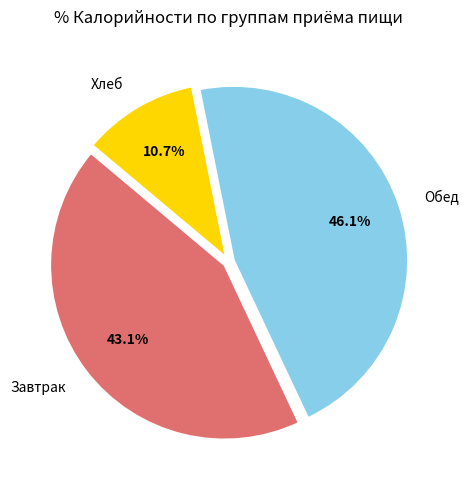

Between Обед and Хлеб, which is larger?

Обед